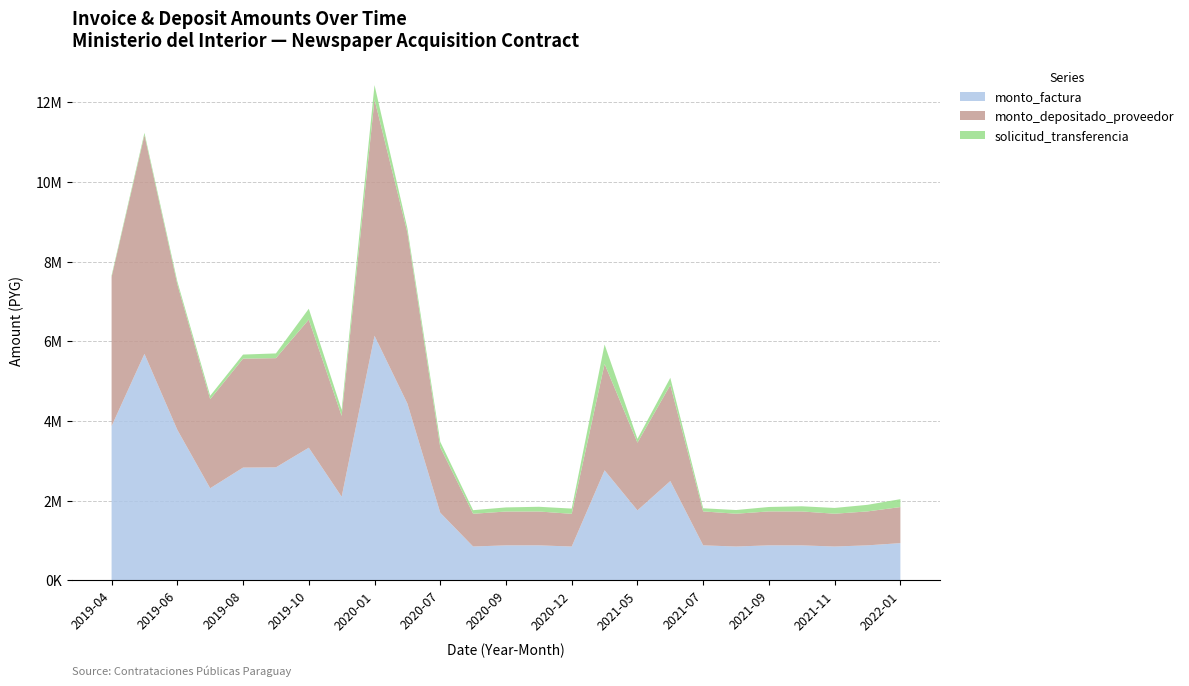

Reading right to left, transcribe all the data shown in this chart.

monto_factura: 935000	879500	850000	879000	879500	850000	879500	2493500	1757500	2762500	849500	879500	879000	850500	1699000	4440000	6139000	2100000	3330500	2837000	2831000	2313000	3780500	5685000	3873000
monto_depositado_proveedor: 905378	851636	823070	851151	851636	823070	851636	2409501	1699192	2669872	820719	849703	849219	821685	1641438	4289573	5930011	2028852	3215662	2740882	2735086	2234636	3652417	5492392	3741783
solicitud_transferencia: 198074	165331	145124	129645	111254	92901	78836	181049	95112	488438	131680	118337	103221	90151	138598	108763	363151	151913	271680	118849	101585	86098	71331	55001	37989